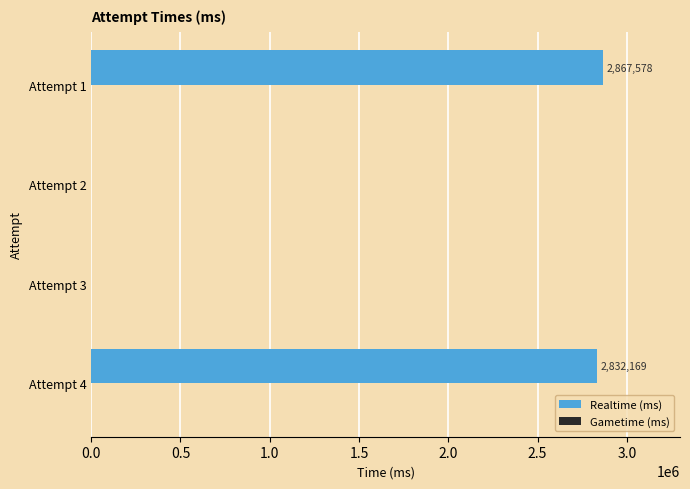

What is the sum of all values?

5699747